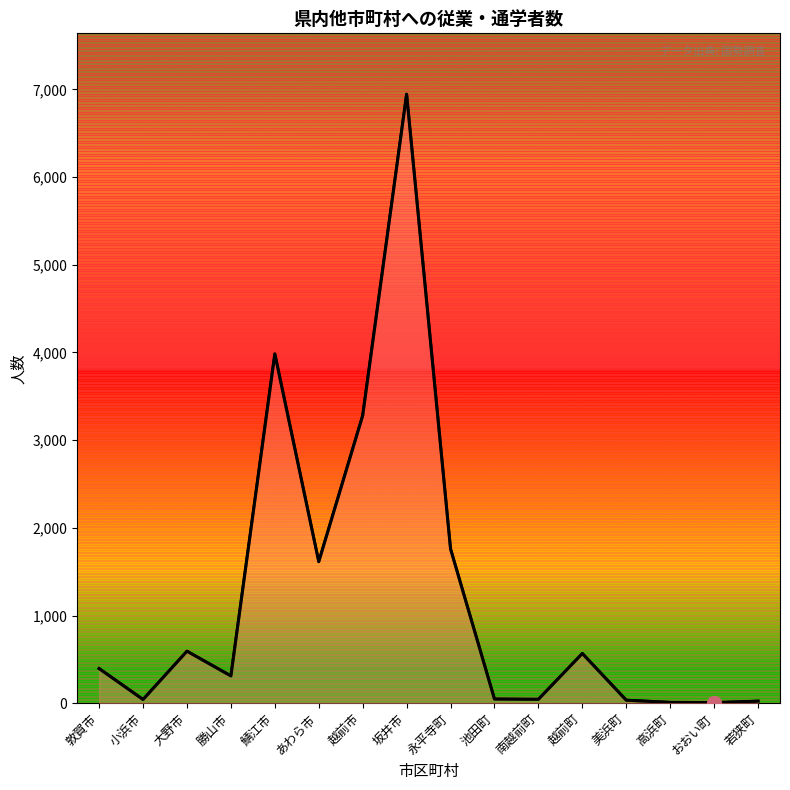

What is the change in value from あわら市 to 永平寺町?

+146